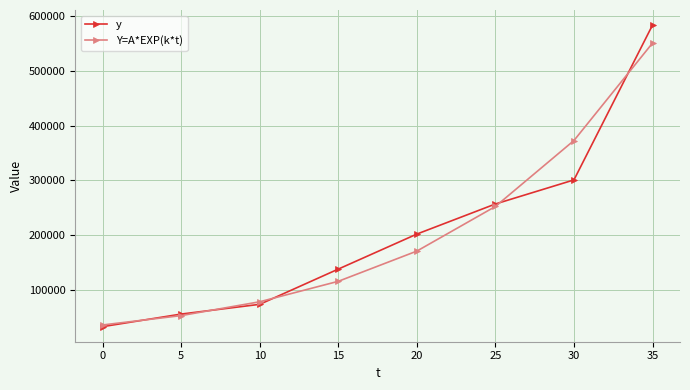

How many values in the Y=A*EXP(k*t) series exceed 170886?

4